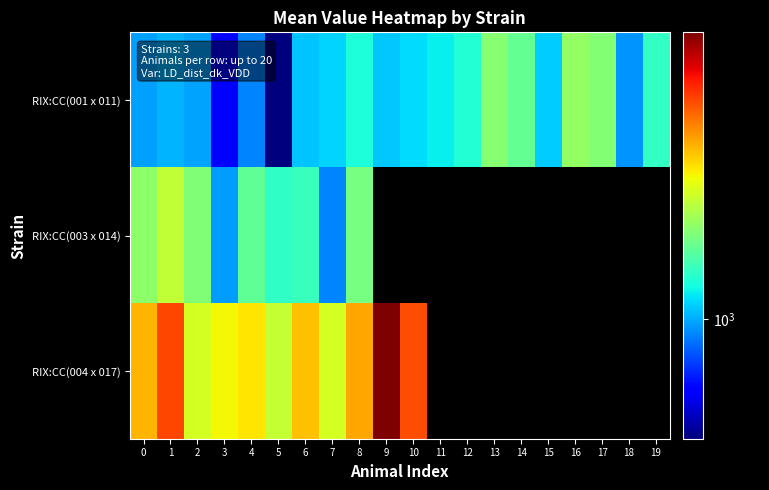

Rank the series by their maximum value, from highest to lowest.

RIX:CC(004 x 017), RIX:CC(003 x 014), RIX:CC(001 x 011)